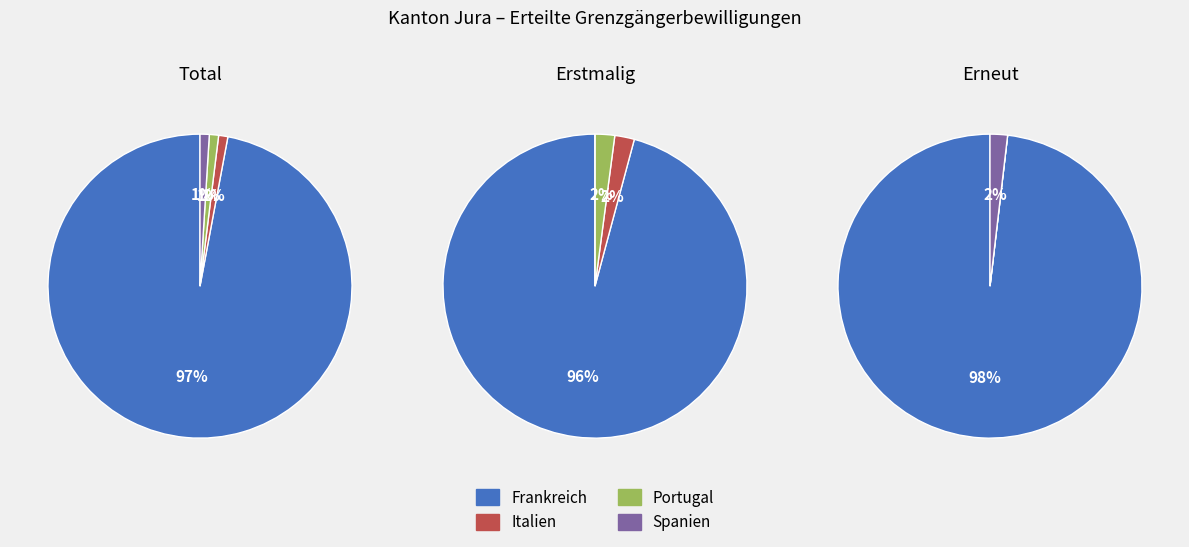

Is the sum of Spanien and Italien greater than half?

No